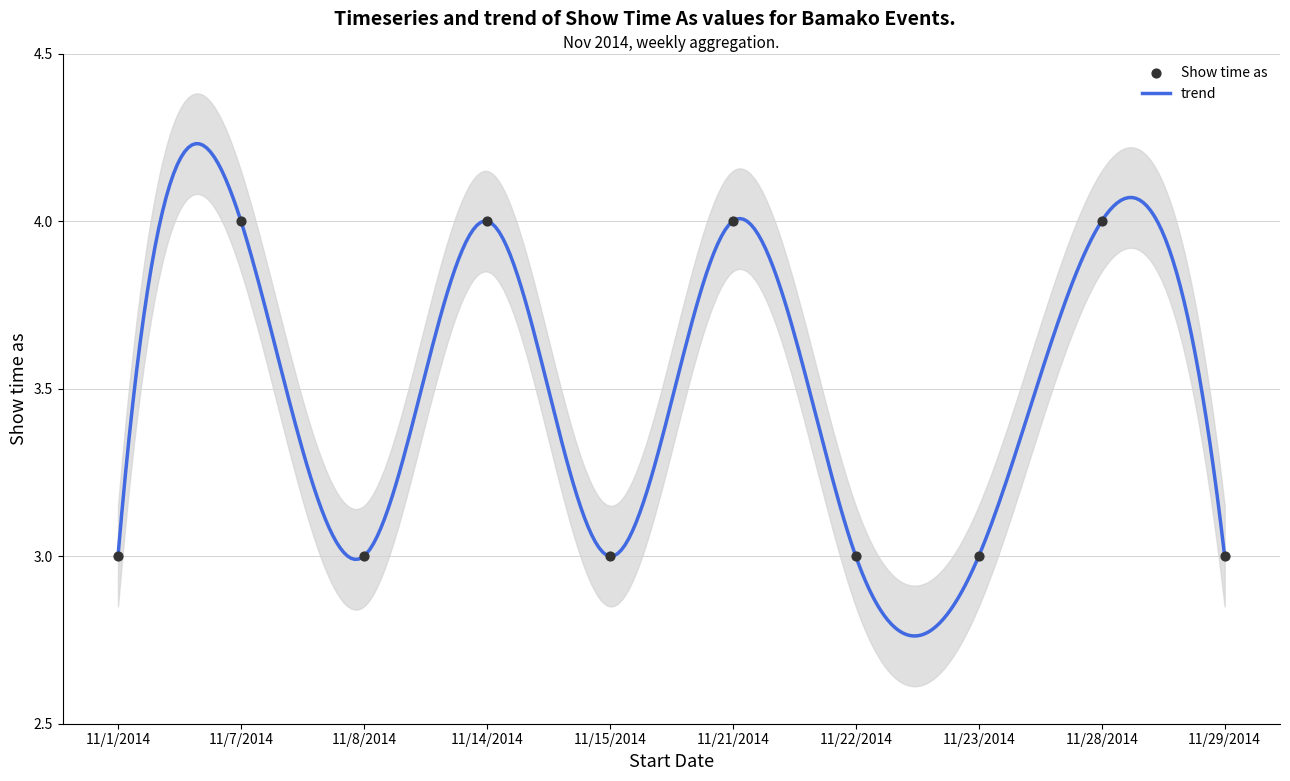

Approximately how many times larger is the value at 11/23/2014 compared to 11/1/2014?

1.0